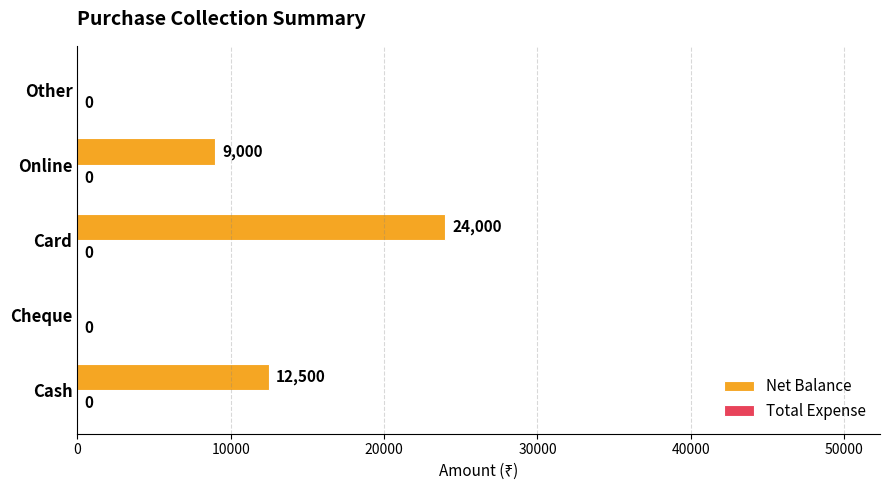

Which label corresponds to the largest value in the chart?

Card